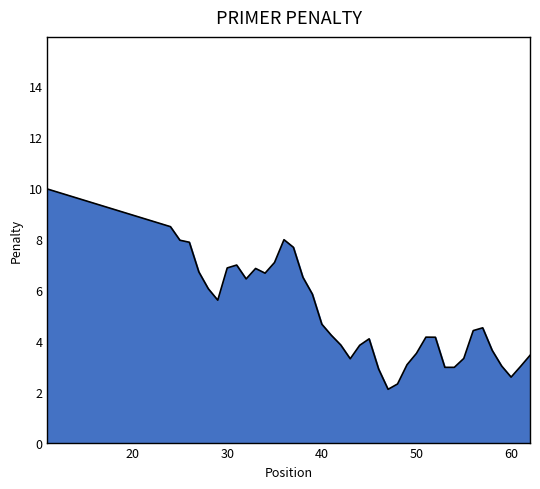

What is the difference between the maximum and minimum values?

7.9